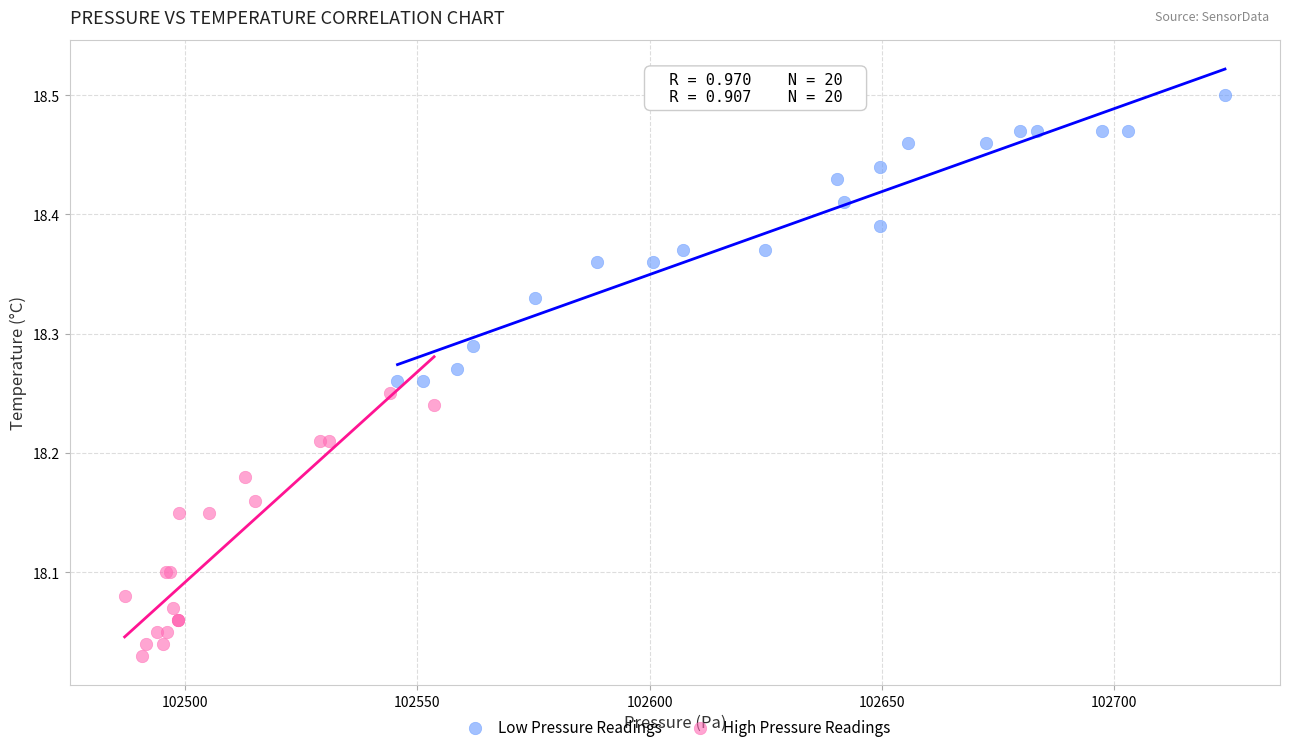

What are all the series names shown in the legend?

Low Pressure Readings, High Pressure Readings